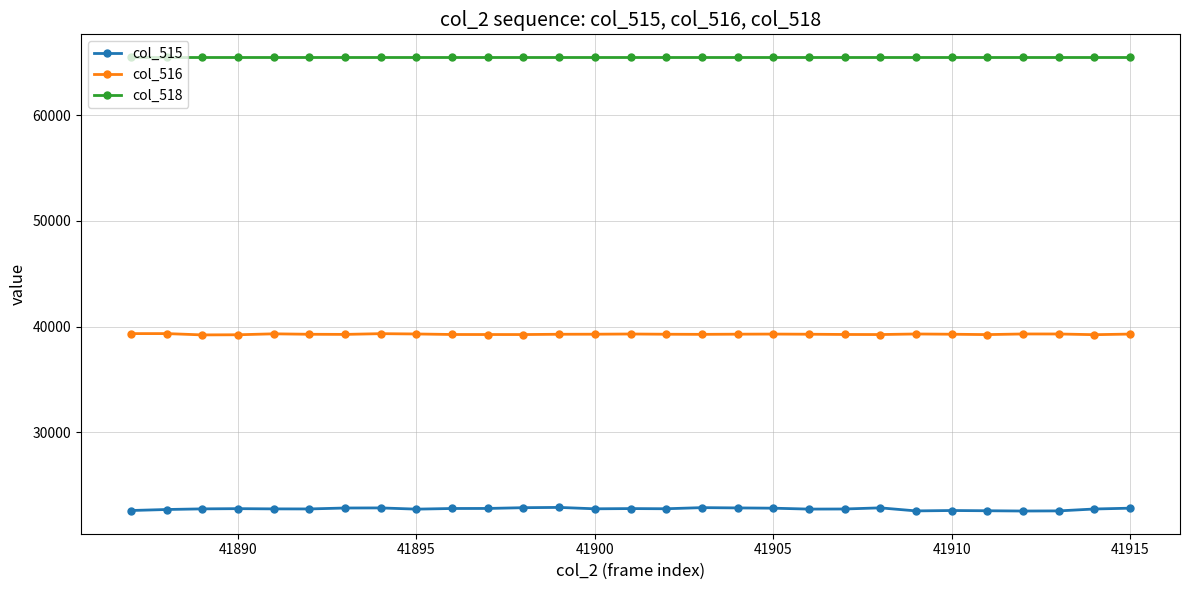

At how many categories does at least one series exceed 53327?

29